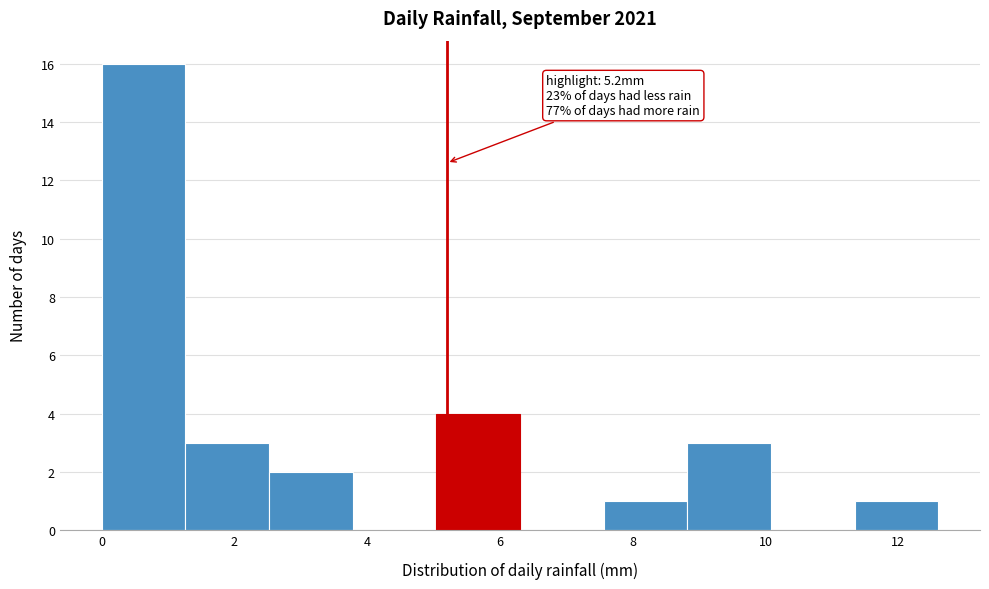

Over which range of the x-axis is the bar tallest?

0.00 to 1.26